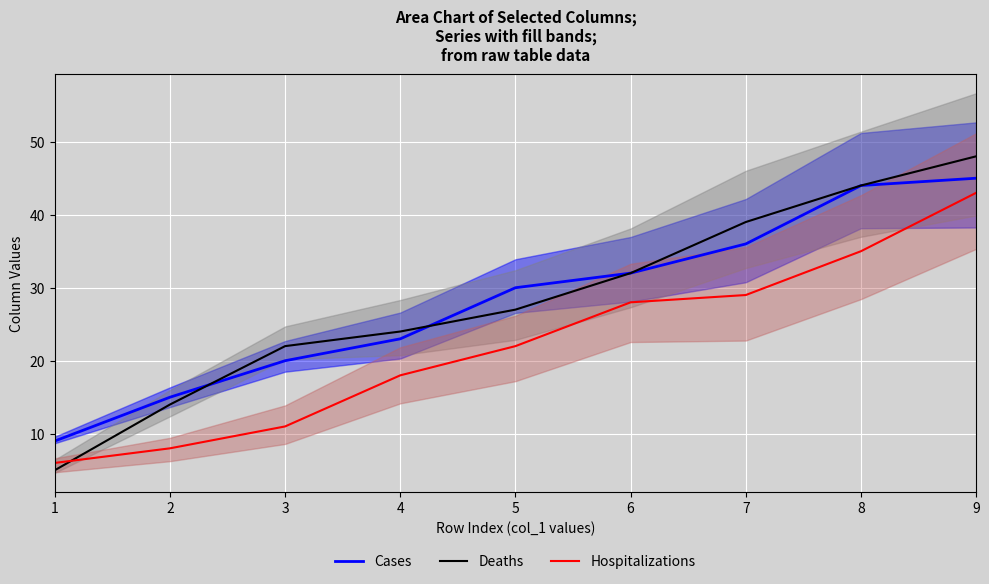

What is the difference between the second highest and second lowest values in the Cases series?

29